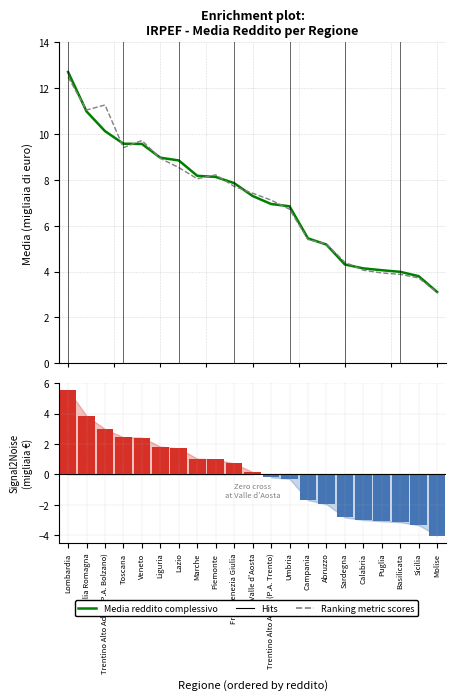

Is the value of Media reddito imponibile at Abruzzo greater than the value of Ranking metric scores at Molise?

Yes